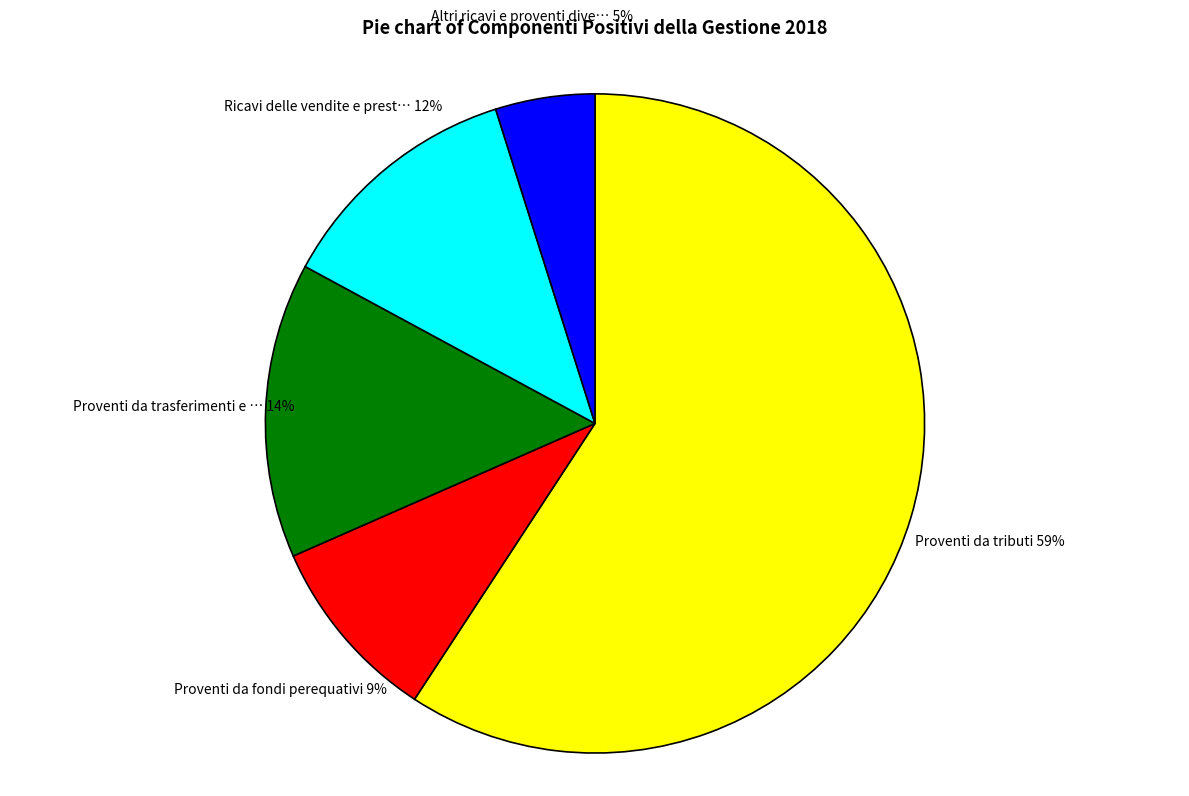

Combined, do Proventi da trasferimenti e … and Altri ricavi e proventi dive… account for over 50%?

No